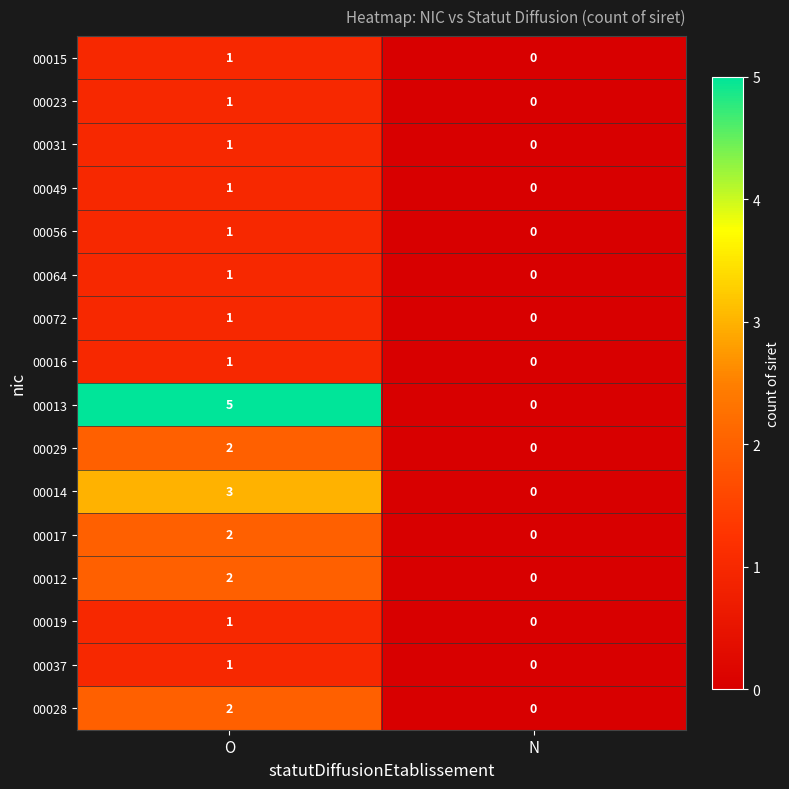

True or false: 00056 has a value of 0 at N.

True